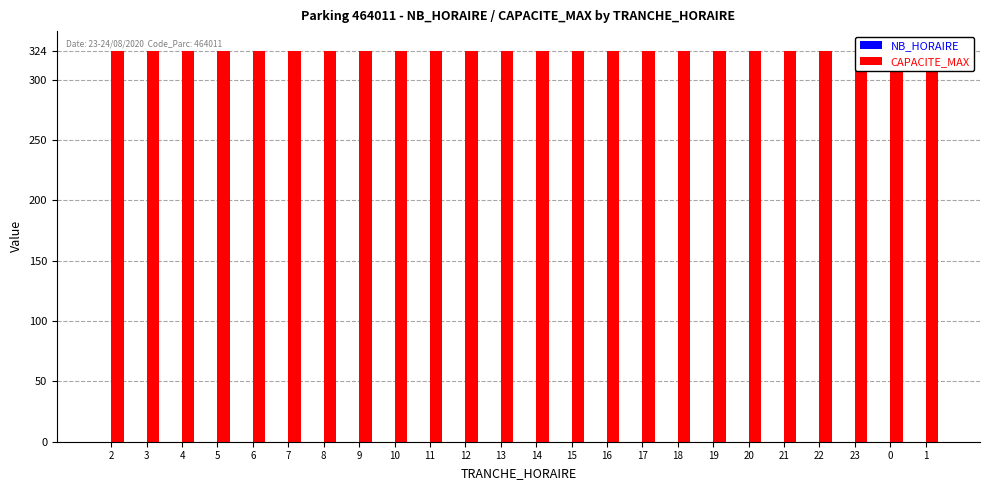

The CAPACITE_MAX series shows 200 at 0. True or false?

False